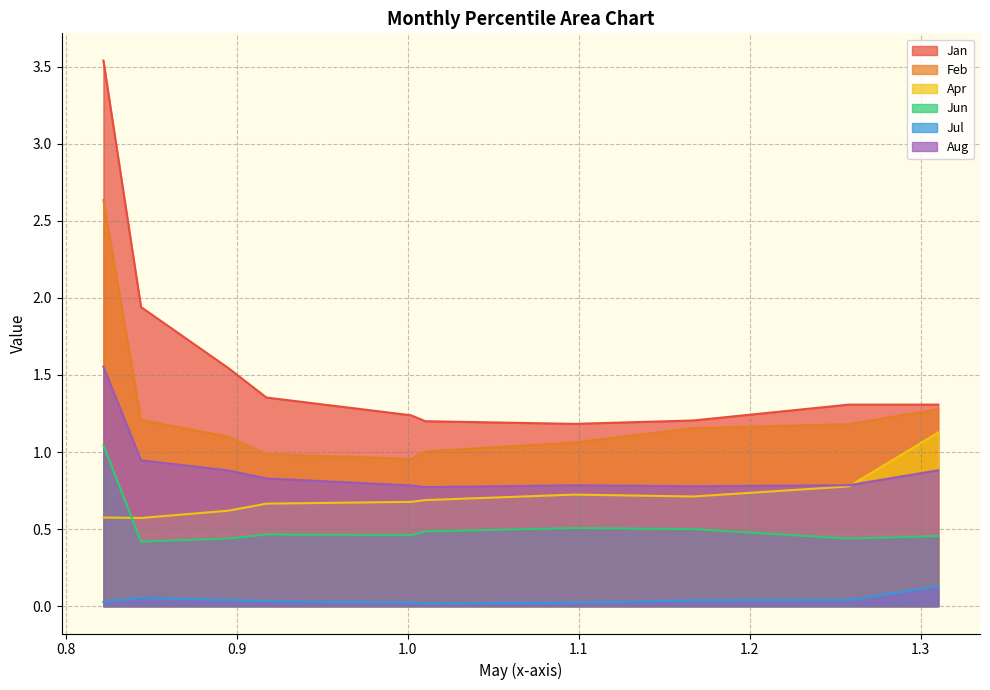

Where is the first local maximum for Apr?

pct65